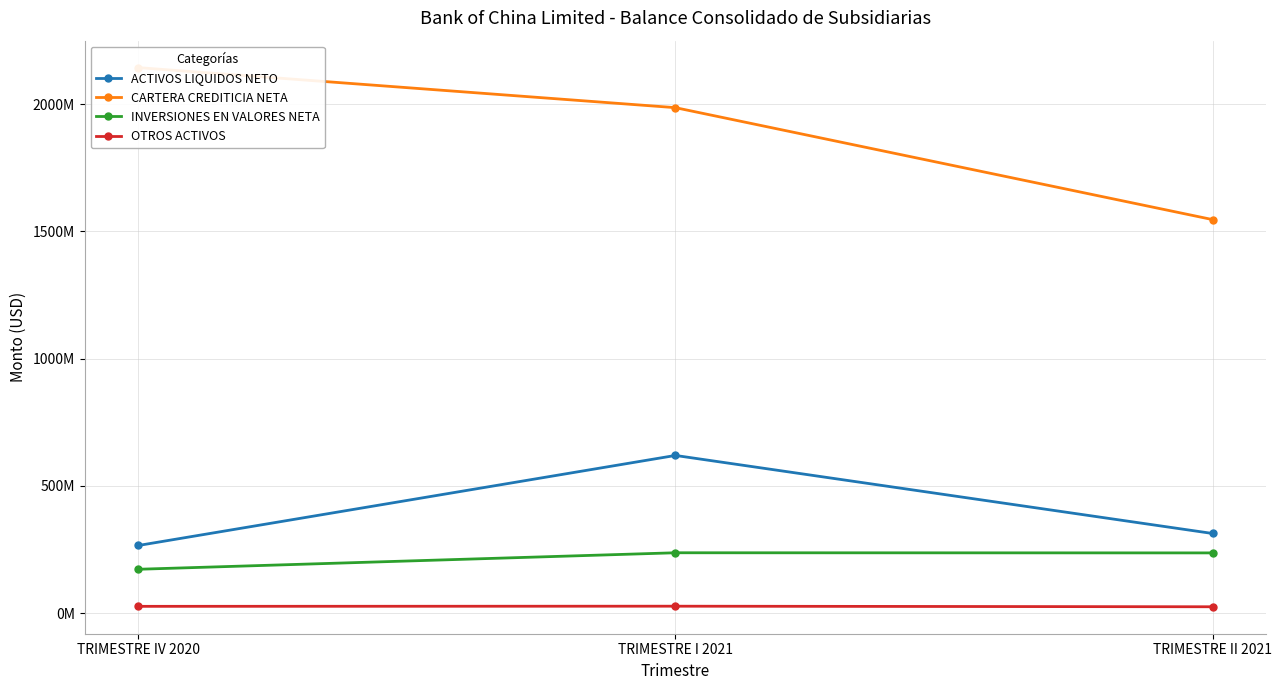

What is the difference between the highest and lowest values at TRIMESTRE IV 2020?

2116615491.9